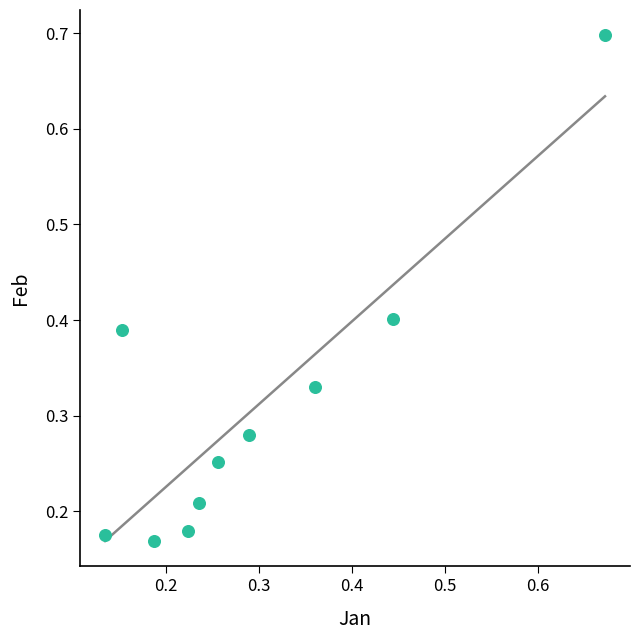

What is the range of X values (max minus min)?

0.5